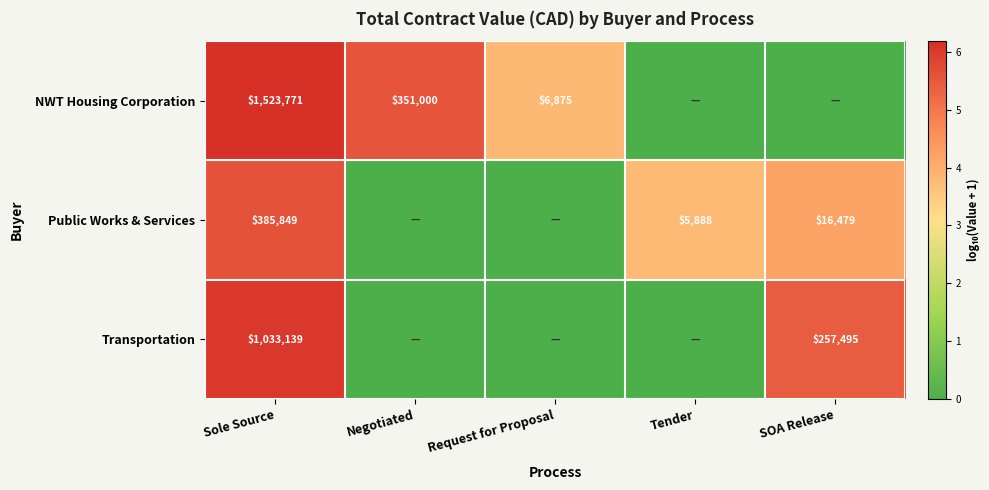

The NWT Housing Corporation series shows 6875 at Request for Proposal. True or false?

True